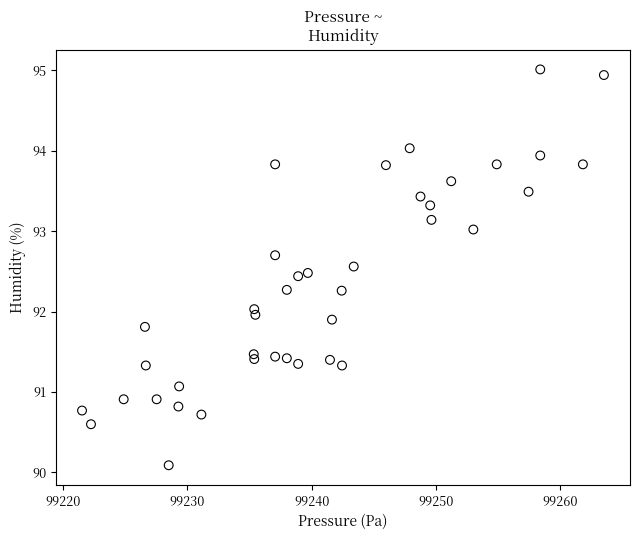

What is the range of X values (max minus min)?

42.0